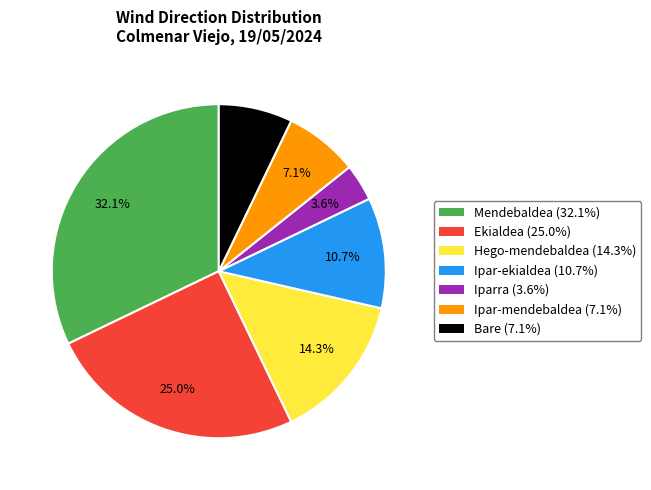

Does Ekialdea represent more than half of the total?

No